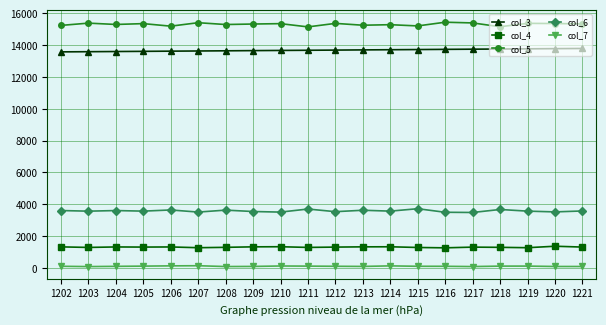

How many values in the col_5 series are below 15326?

10